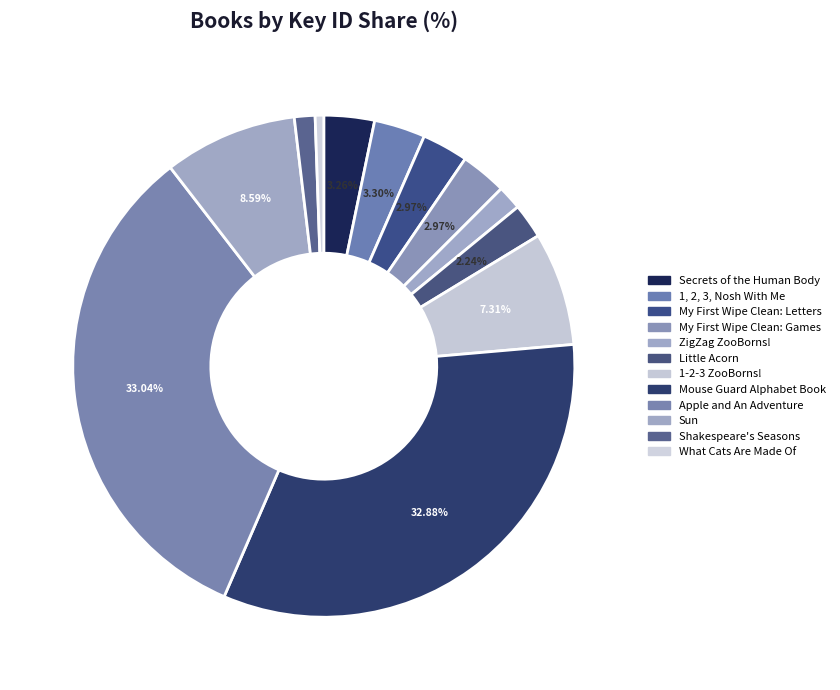

How many slices are in this pie chart?

12